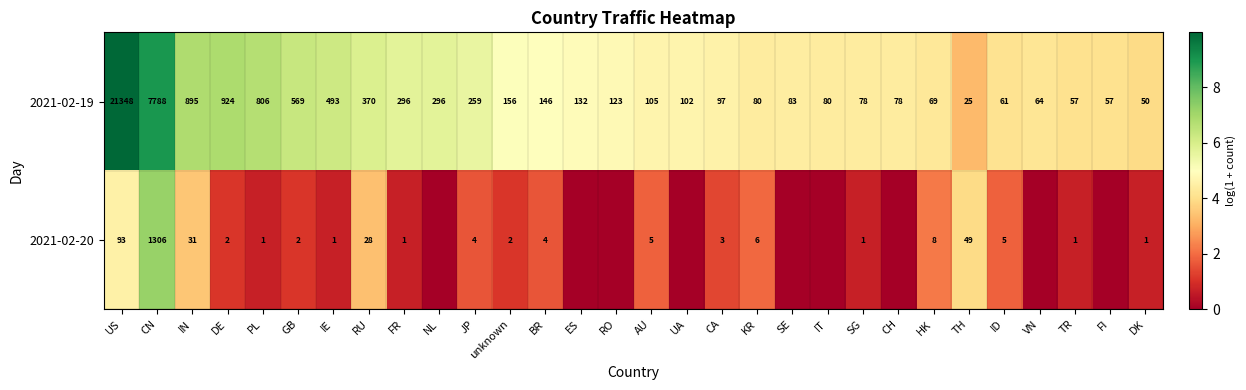

At which label is 2021-02-19 closest to 10686?

CN